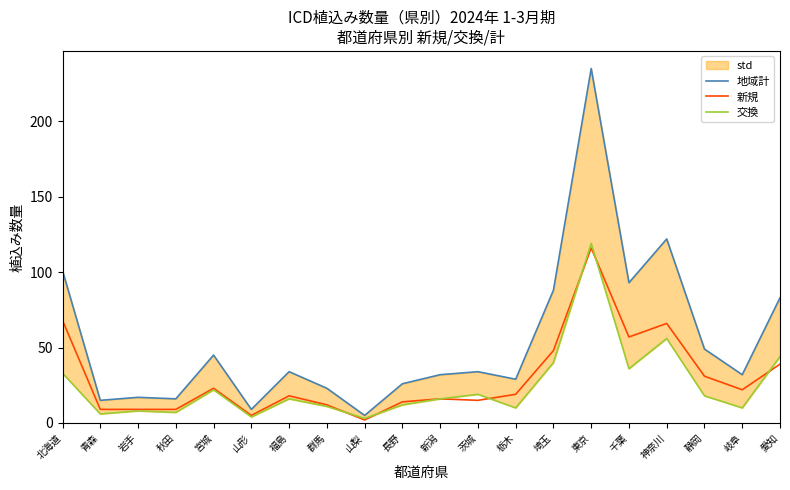

What is the sum of all 新規 values?

598